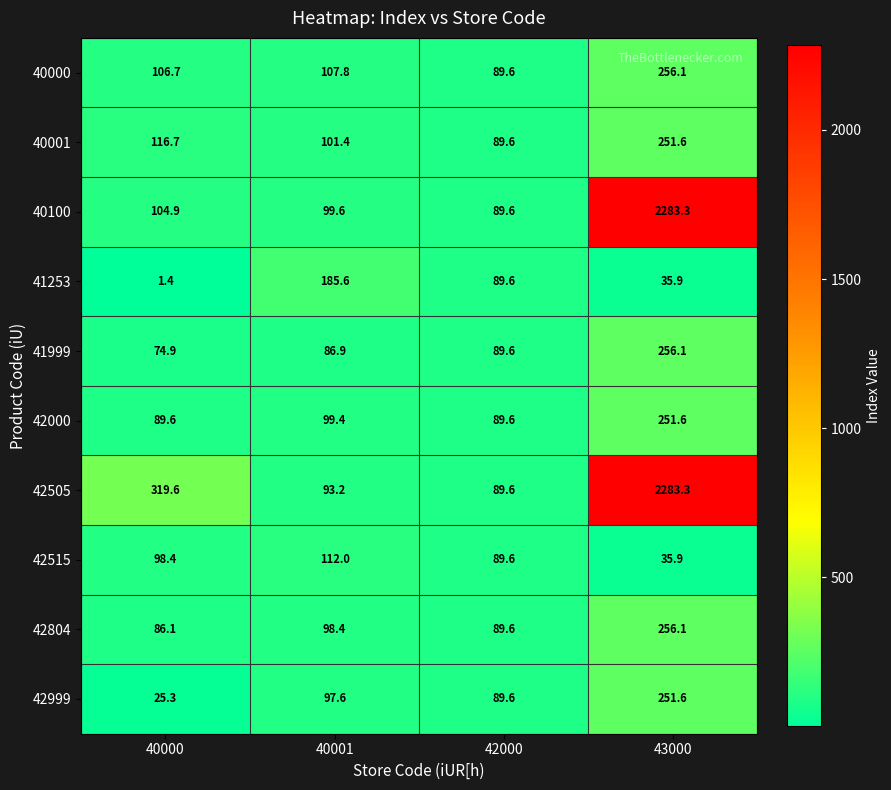

The value of 41253 at 40000 is 1.9. True or false?

False